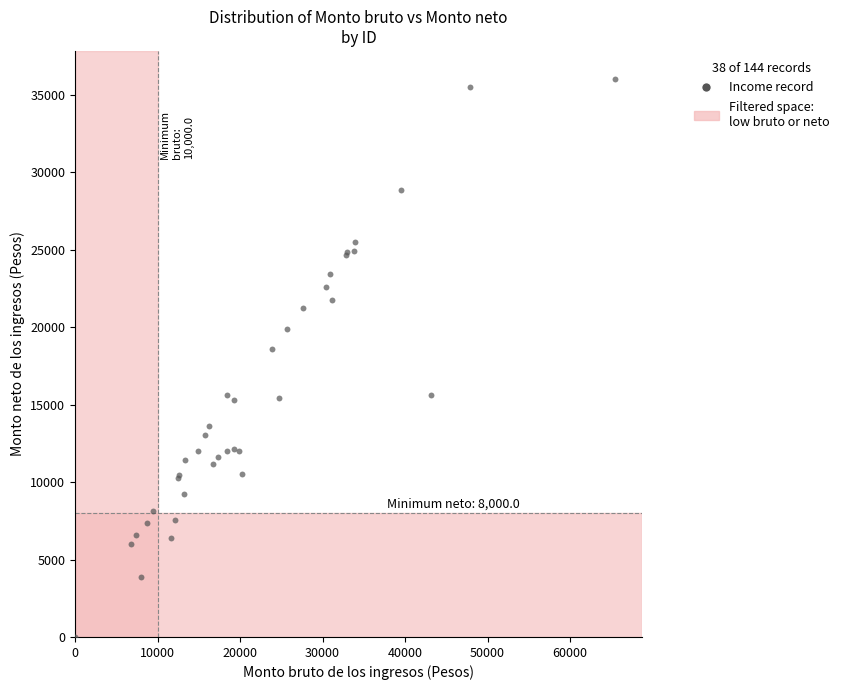

What Y value in the scatter plot is closest to 18019?

18618.9